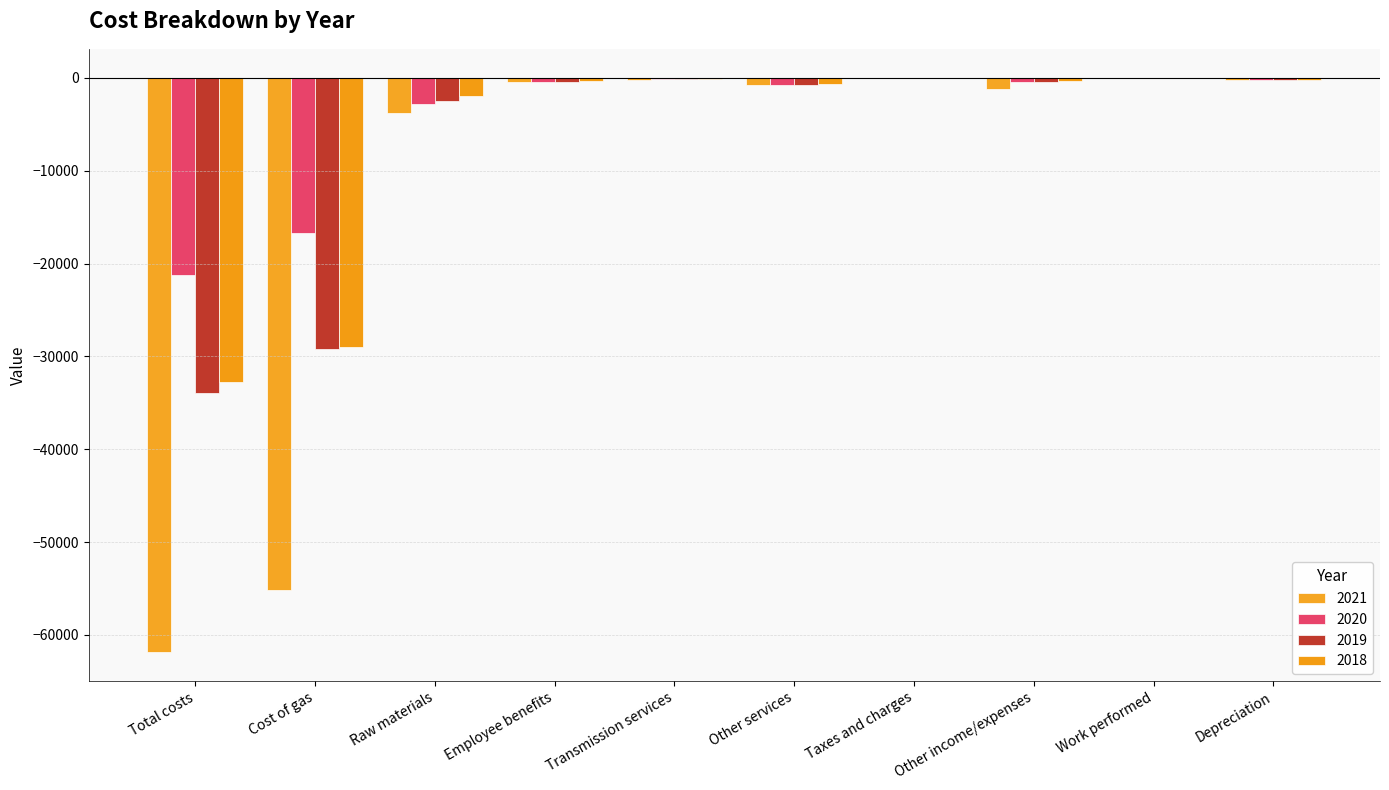

What is the spread (max minus min) of values at Transmission services?

42